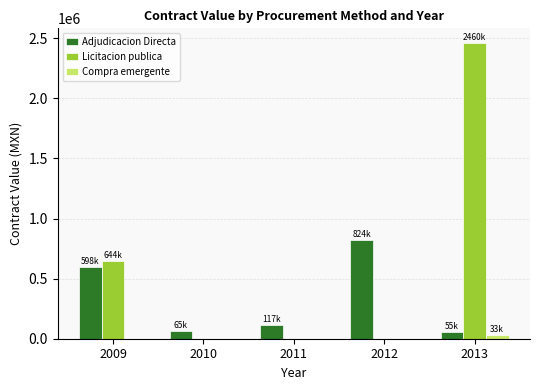

What is the maximum value for Adjudicacion Directa?

824285.0